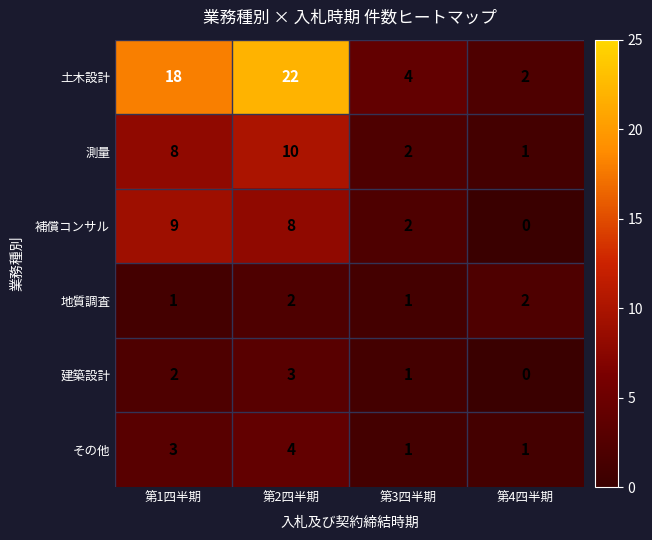

Is it true that 地質調査 equals 2 at 第4四半期?

True